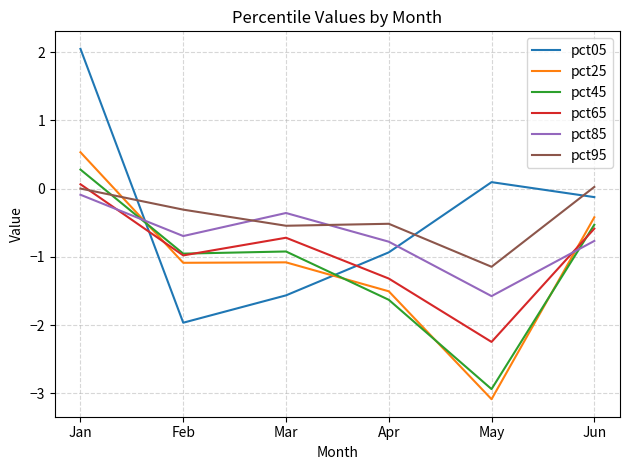

The pct85 series shows -0.6 at Mar. True or false?

False